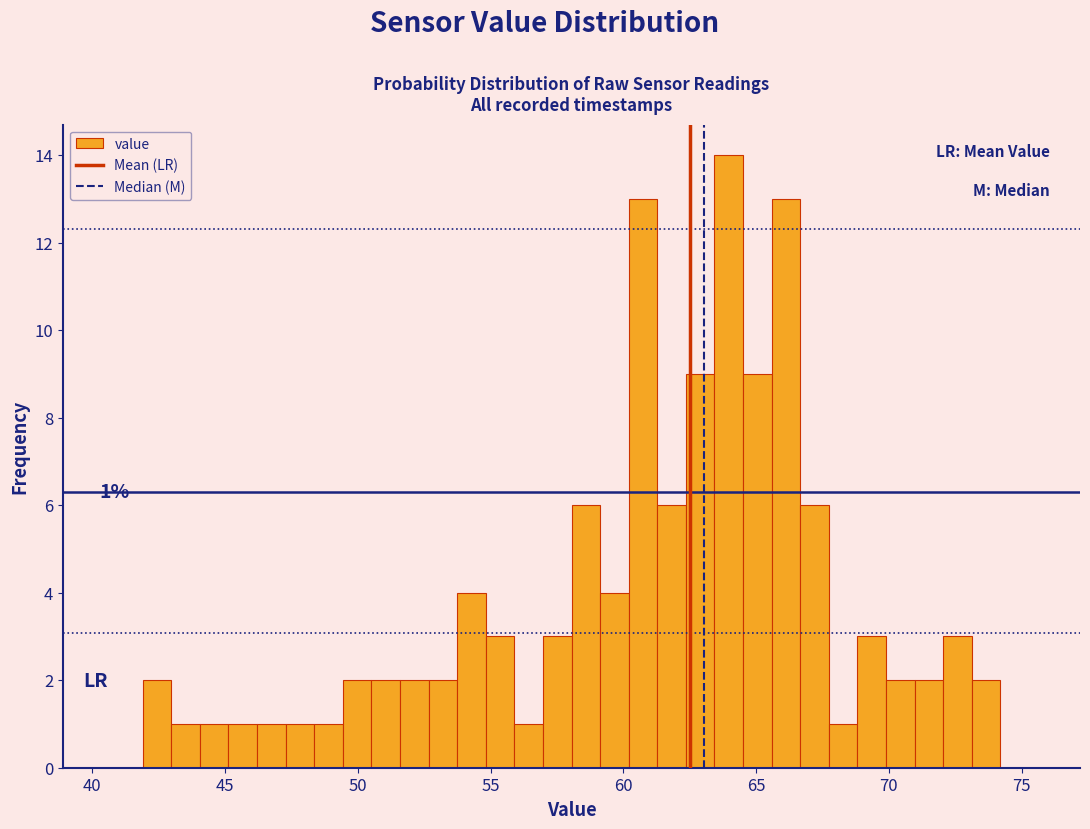

Around what value on the x-axis is the tallest bar? Give the approximate position of its centre, as read against the axis.

64.0